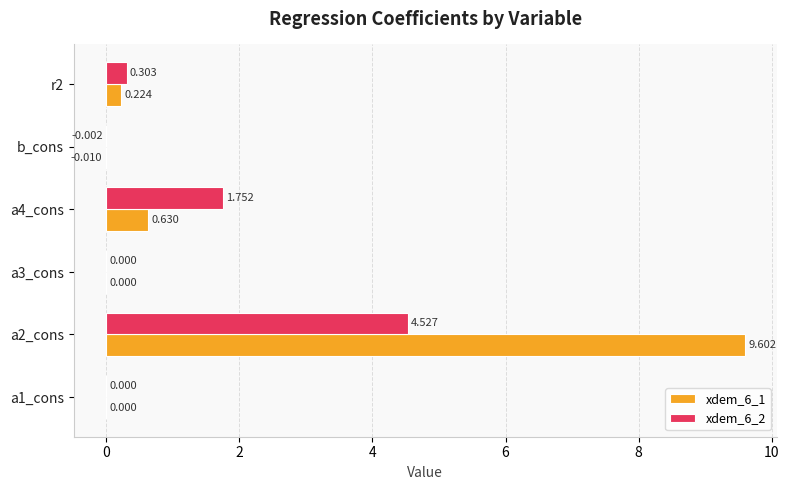

Is the value of xdem_6_2 at b_cons greater than the value of xdem_6_1 at a3_cons?

No